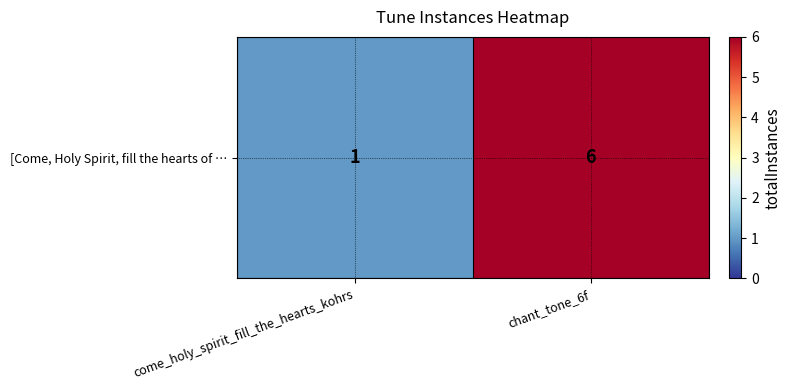

True or false: the data shows 1 at come_holy_spirit_fill_the_hearts_kohrs.

True